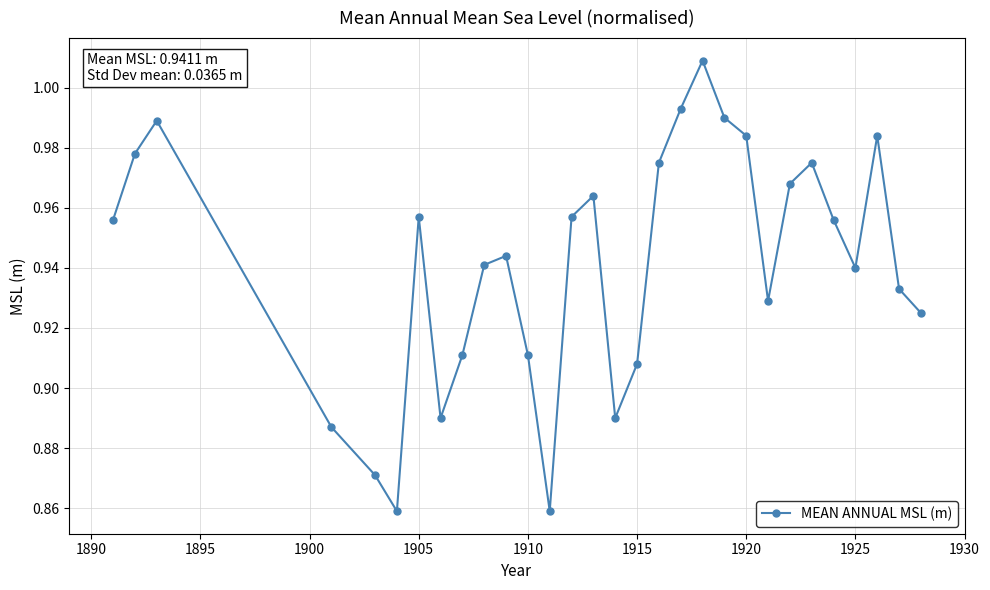

How many interior local peaks (higher than both neighbors) does the data have?

7